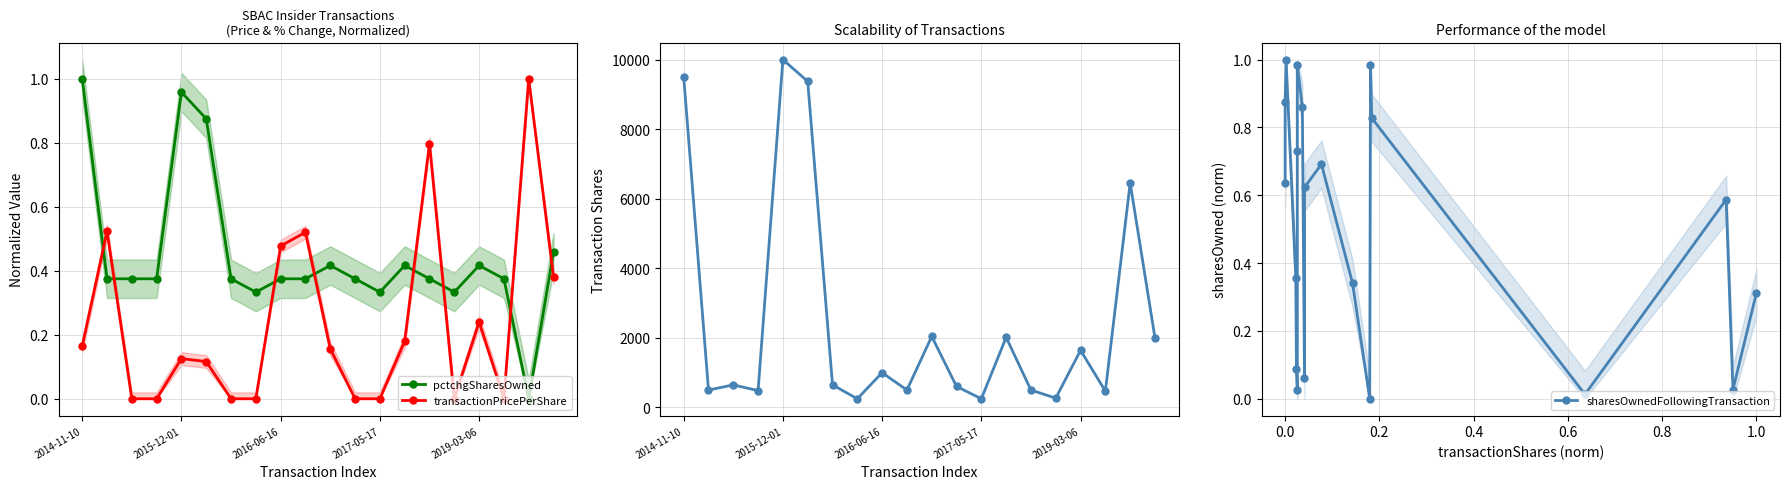

How many interior local valleys does the transactionShares series have?

7